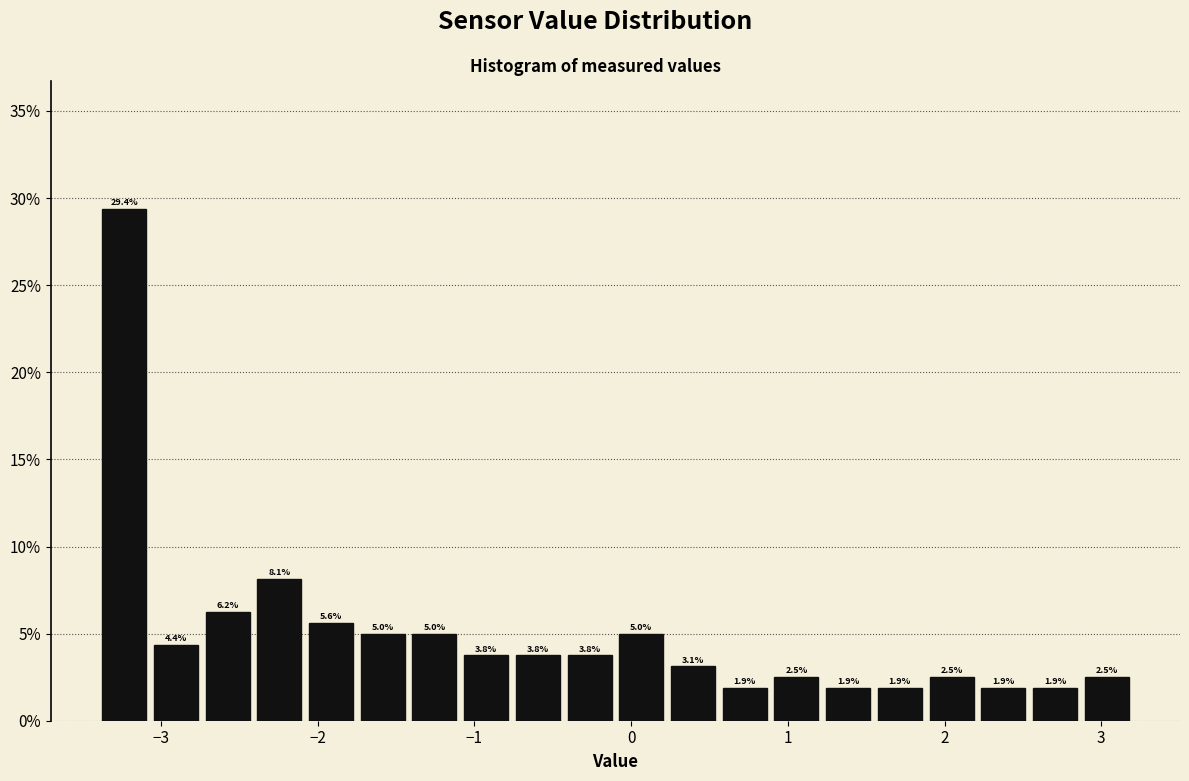

Read against the x-axis, roughly where is the centre of the tallest bar?

-3.2